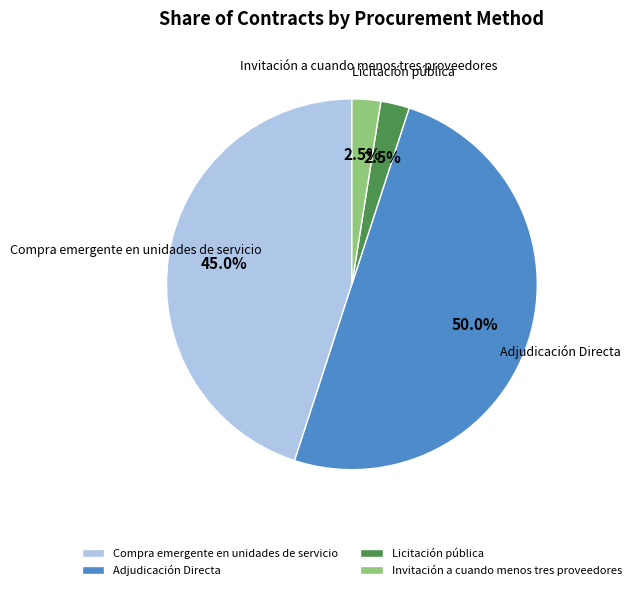

Count the number of slices in the pie.

4